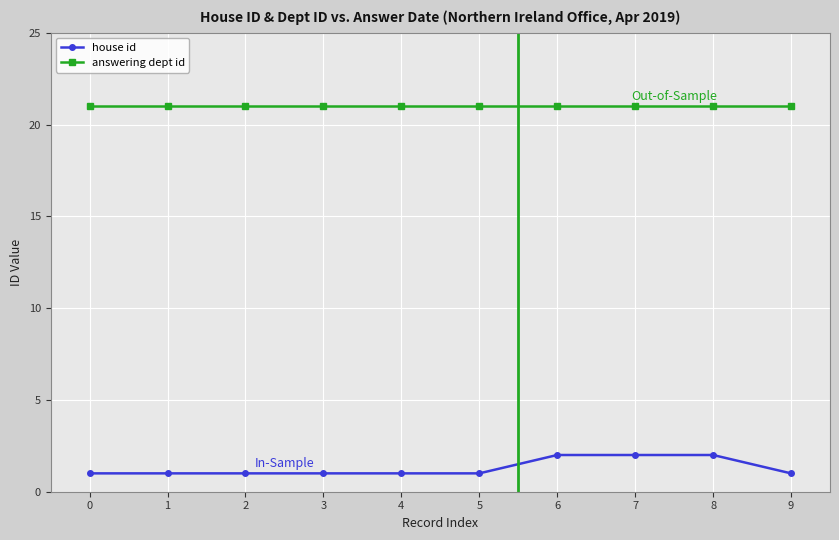

What is the average value of the answering dept id series?

21